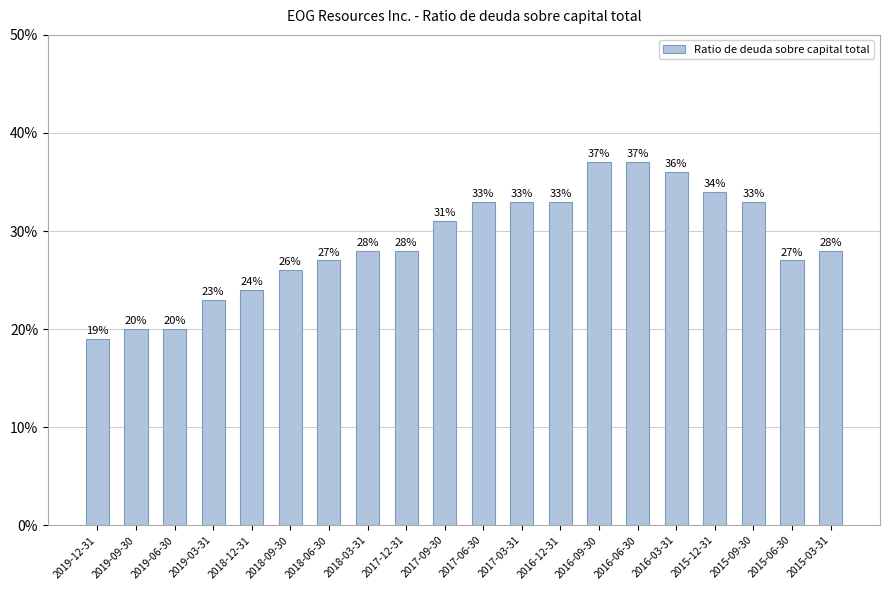

What is the sum of all values?

5.8